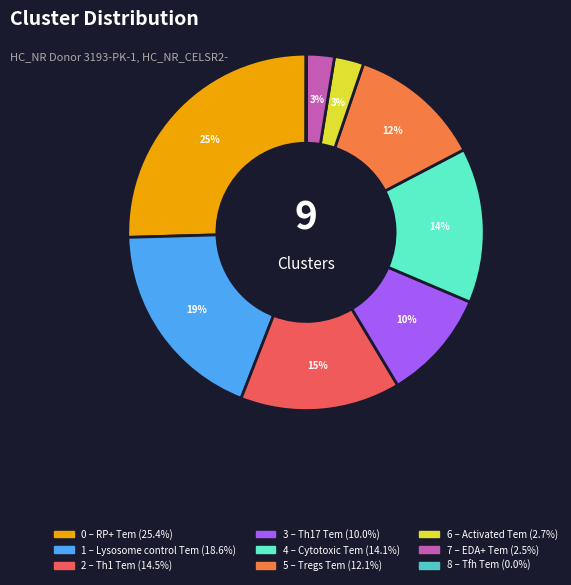

Do 1 – Lysosome control Tem and 3 – Th17 Tem together represent more than half of the pie?

No